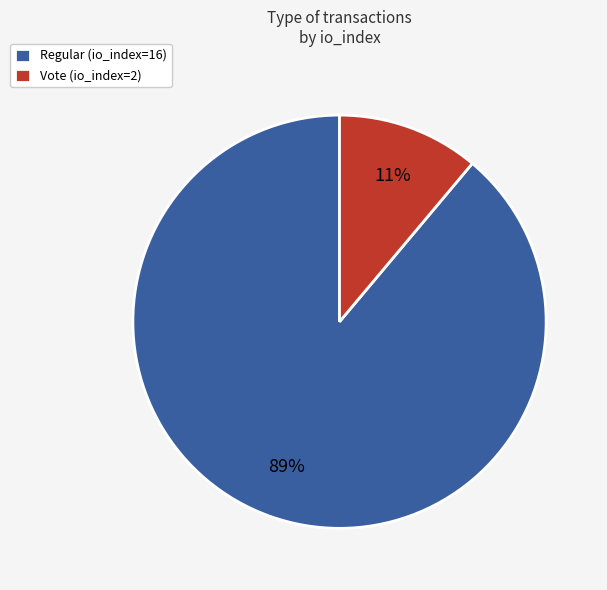

Rank the categories by value from highest to lowest.

Regular (io_index=16), Vote (io_index=2)